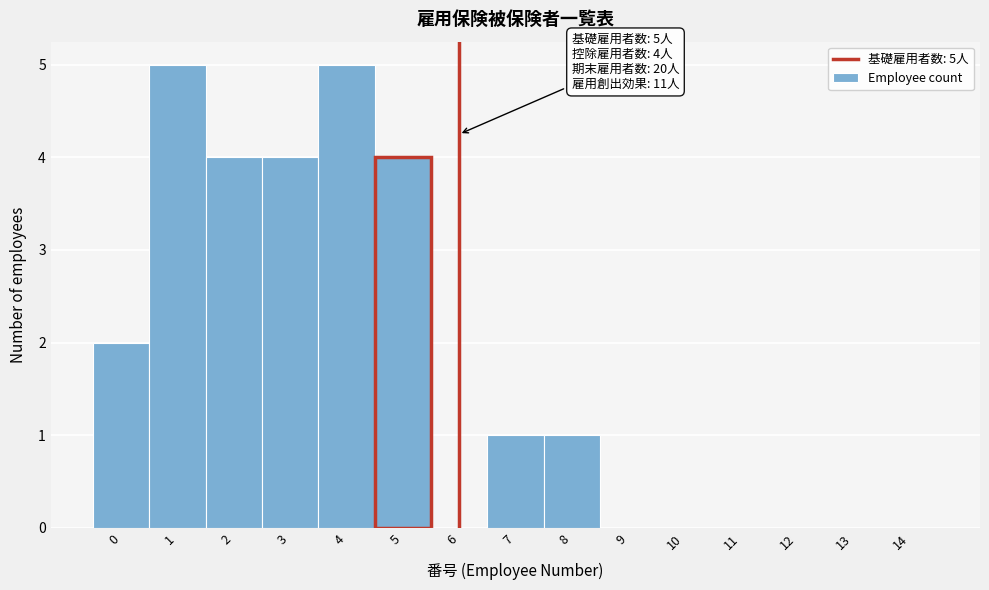

Reading right to left, list all the values displayed in this chart.

14=0	13=0	12=0	11=0	10=0	9=0	8=1	7=1	6=0	5=4	4=5	3=4	2=4	1=5	0=2